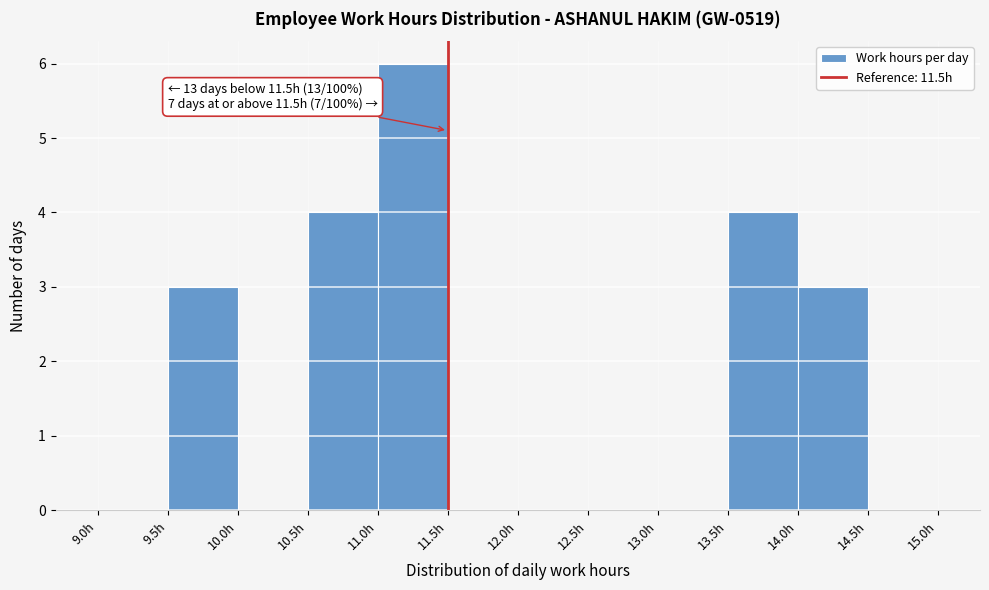

Which range on the x-axis has the tallest bar?

11.0 to 11.5